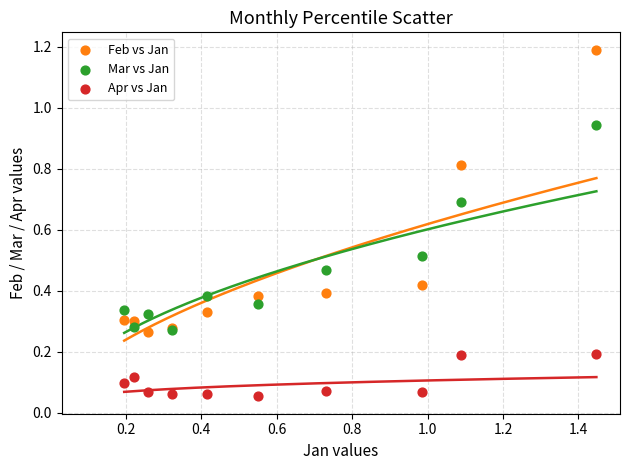

What are all the series names shown in the legend?

Feb vs Jan, Mar vs Jan, Apr vs Jan